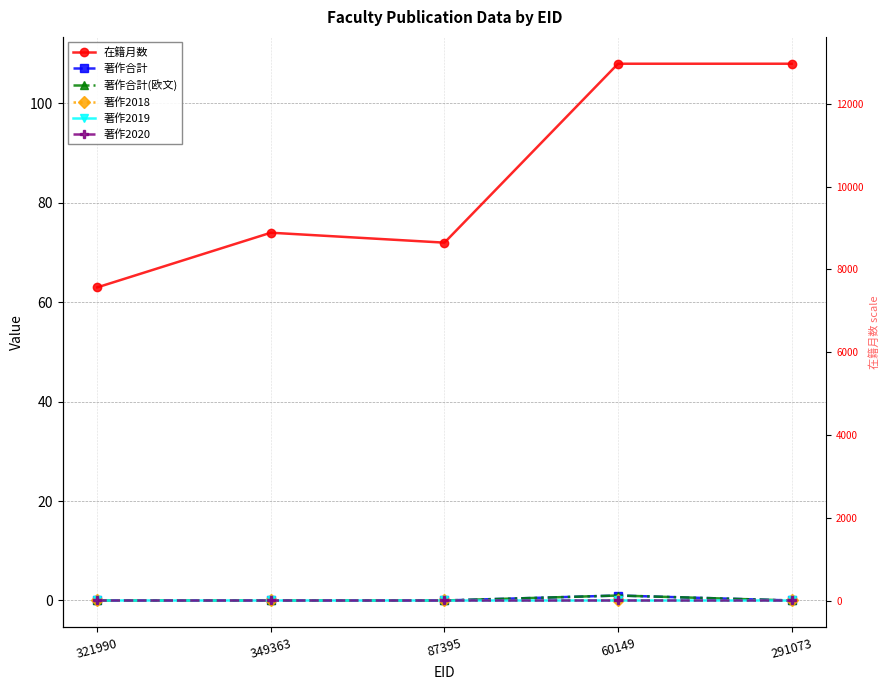

Which series has the widest spread of values?

在籍月数